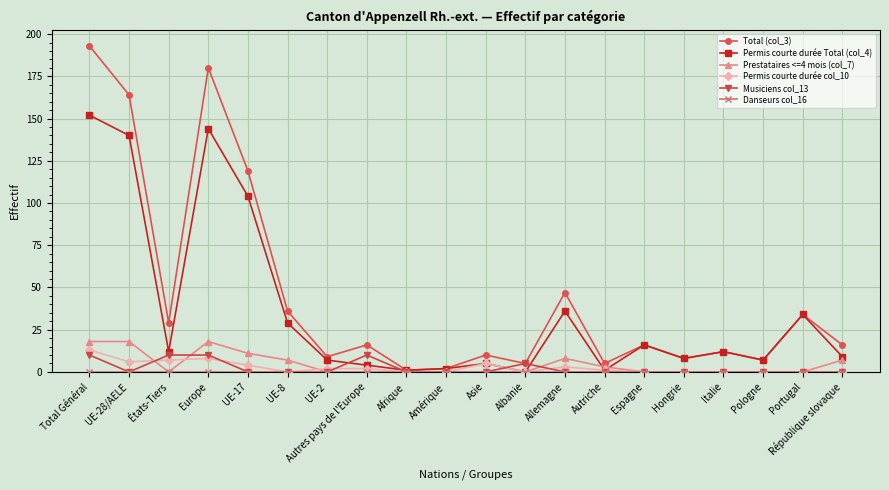

Which category has the highest value across all series?

Total Général